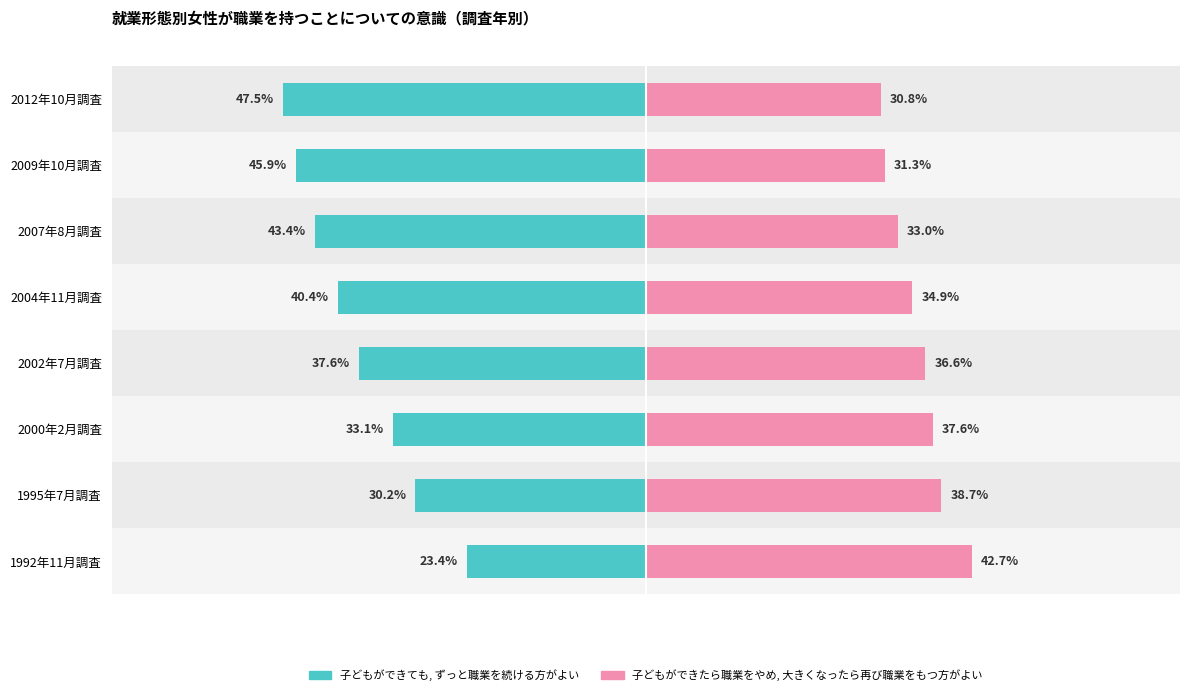

At 2002年7月調査, list the series in order from largest to smallest.

子どもができたら職業をやめ, 大きくなったら再び職業をもつ方がよい, 子どもができても, ずっと職業を続ける方がよい